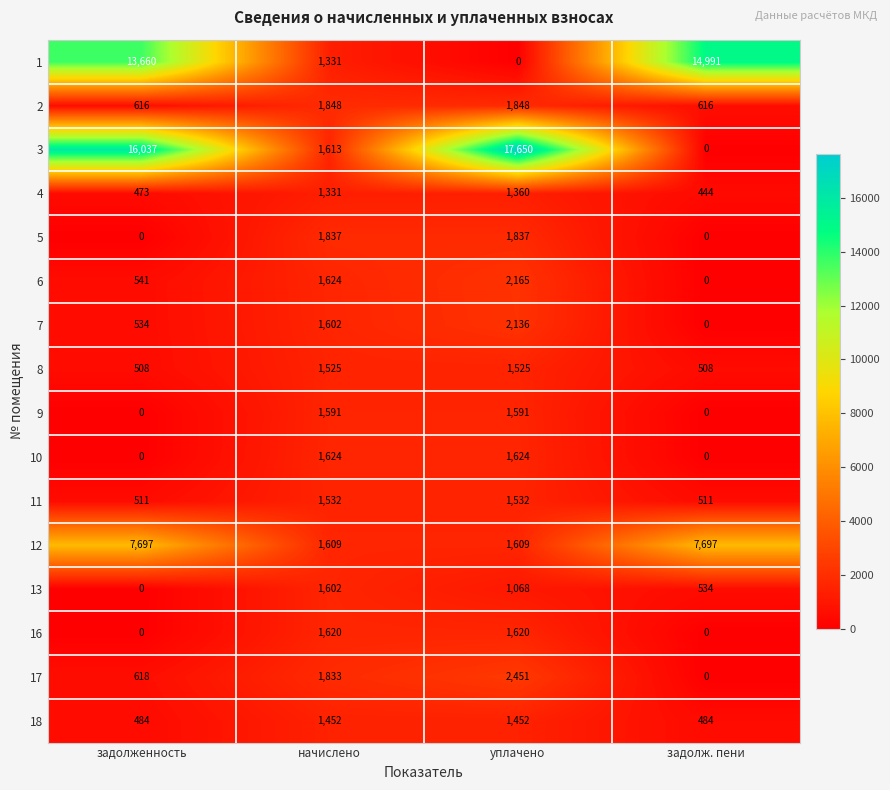

Rank the series by their maximum value, from highest to lowest.

3, 1, 12, 17, 6, 7, 2, 5, 10, 16, 13, 9, 11, 8, 18, 4